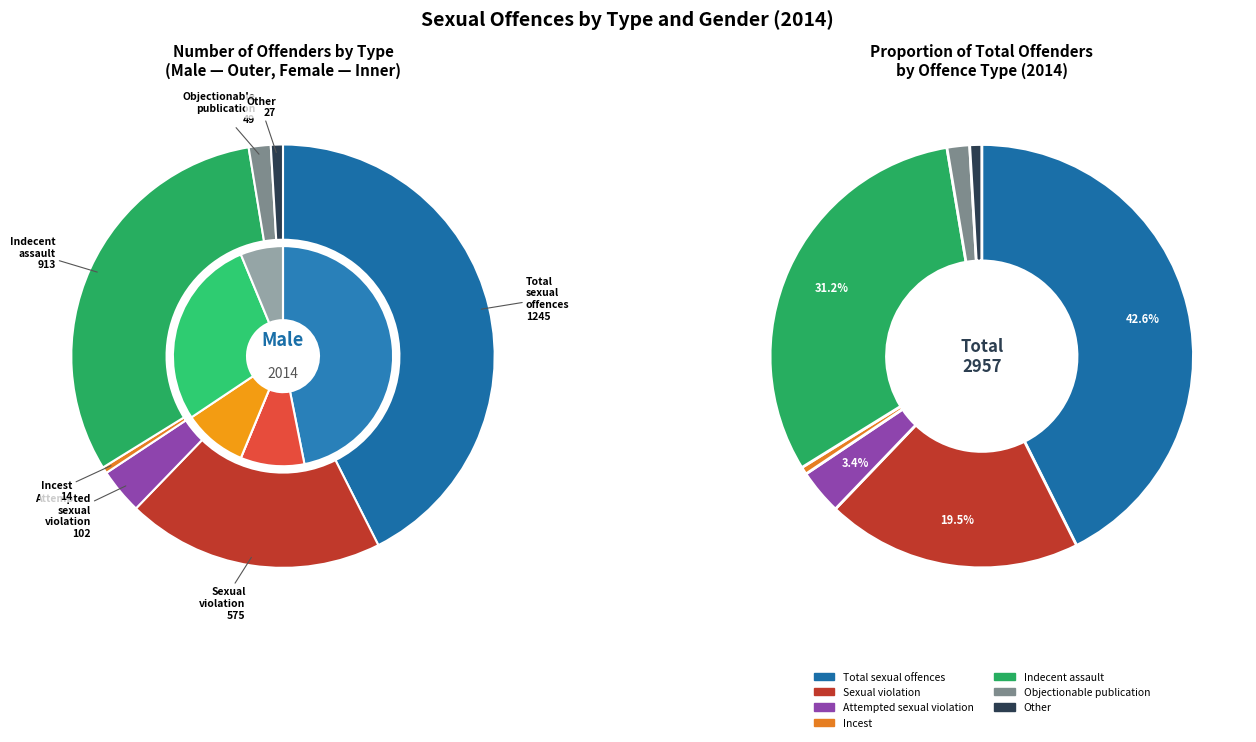

Which slice is the largest?

Total sexual offences